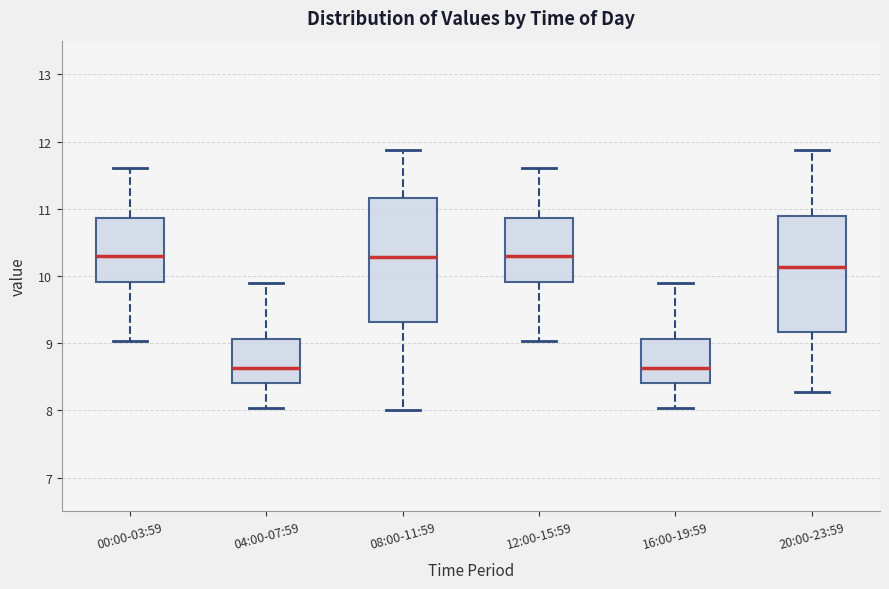

Reading left to right, read every box against the y-axis: the position of its median line, the range the box covers, and the ends of its whiskers. The values are not printed on the chart, so give them approximately, as read against the axis.

00:00-03:59: median 10.3, box 9.9 to 10.9, whiskers 9.0 to 11.6
04:00-07:59: median 8.6, box 8.4 to 9.1, whiskers 8.0 to 9.9
08:00-11:59: median 10.3, box 9.3 to 11.2, whiskers 8.0 to 11.9
12:00-15:59: median 10.3, box 9.9 to 10.9, whiskers 9.0 to 11.6
16:00-19:59: median 8.6, box 8.4 to 9.1, whiskers 8.0 to 9.9
20:00-23:59: median 10.1, box 9.2 to 10.9, whiskers 8.3 to 11.9